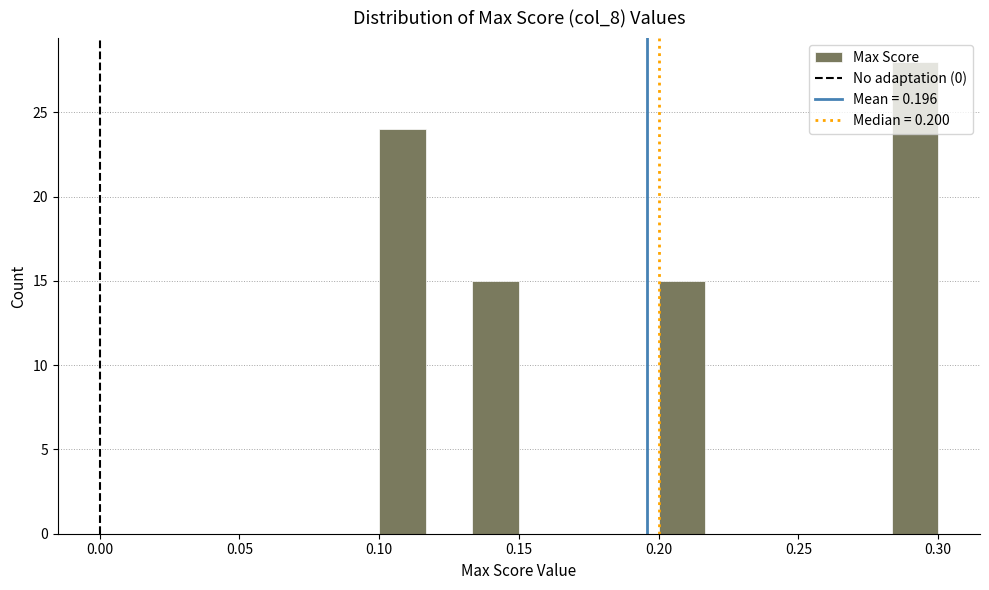

Read against the x-axis, roughly where is the centre of the tallest bar?

0.290